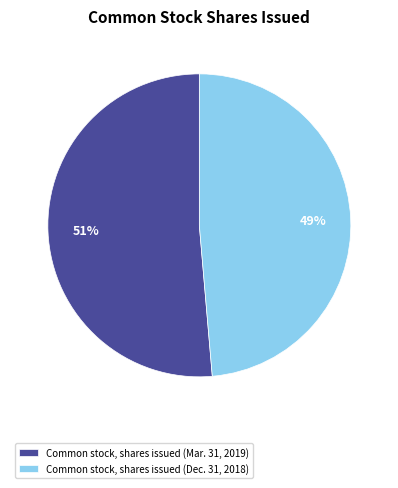

Do Common stock, shares issued (Mar. 31, 2019) and Common stock, shares issued (Dec. 31, 2018) together represent more than half of the pie?

Yes